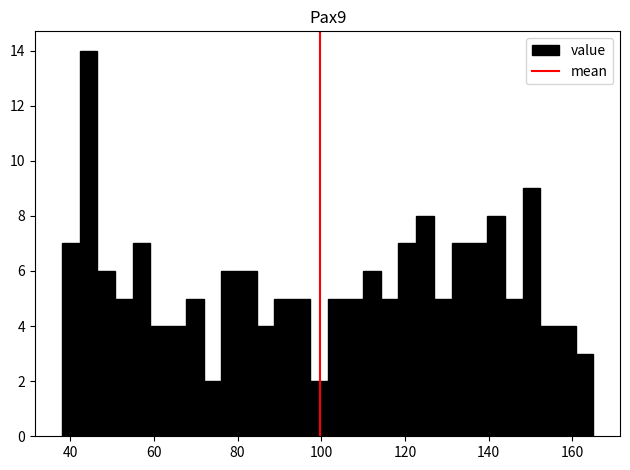

Around what value on the x-axis is the tallest bar? Give the approximate position of its centre, as read against the axis.

44